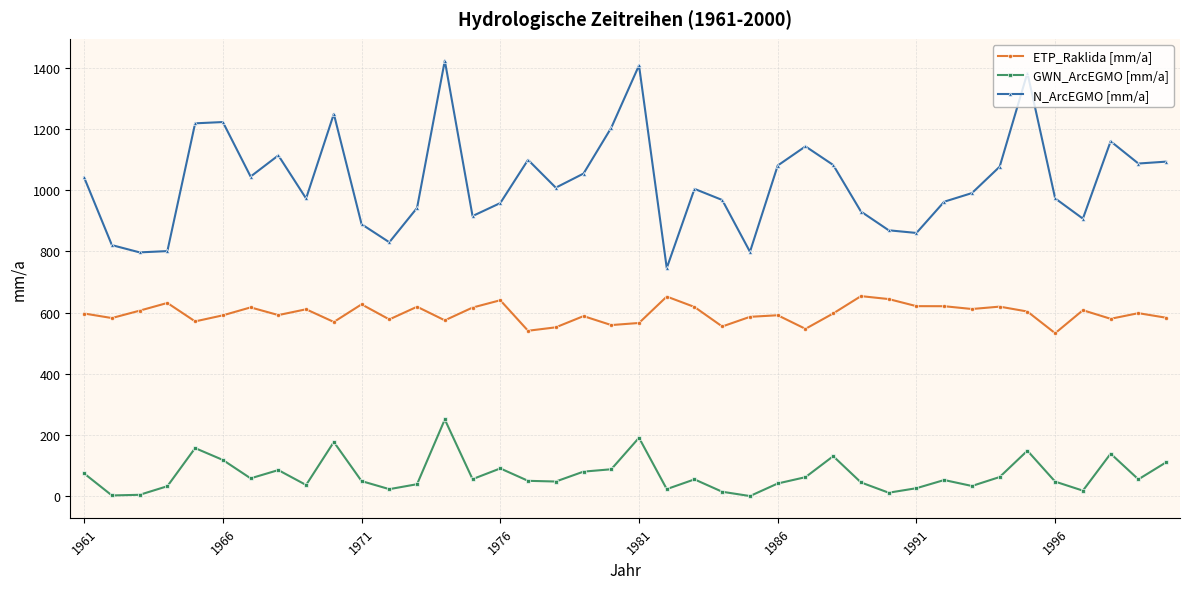

Rank the series by their maximum value, from lowest to highest.

GWN_ArcEGMO [mm/a], ETP_Raklida [mm/a], N_ArcEGMO [mm/a]